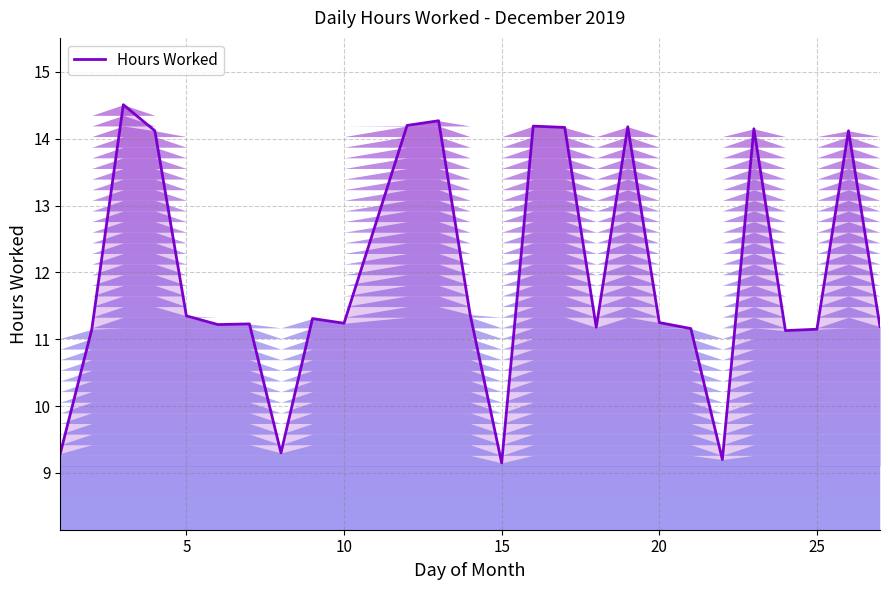

What is the greatest value displayed?

14.5